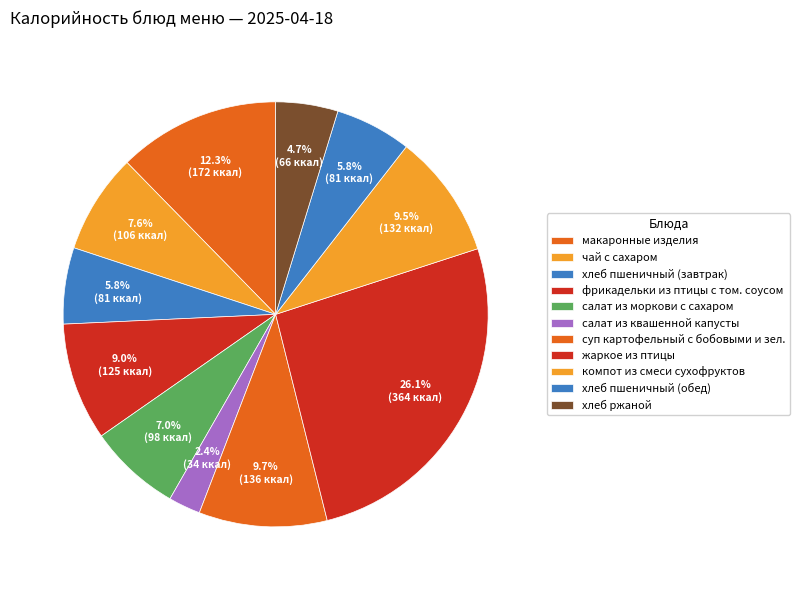

How many segments does this pie chart have?

11